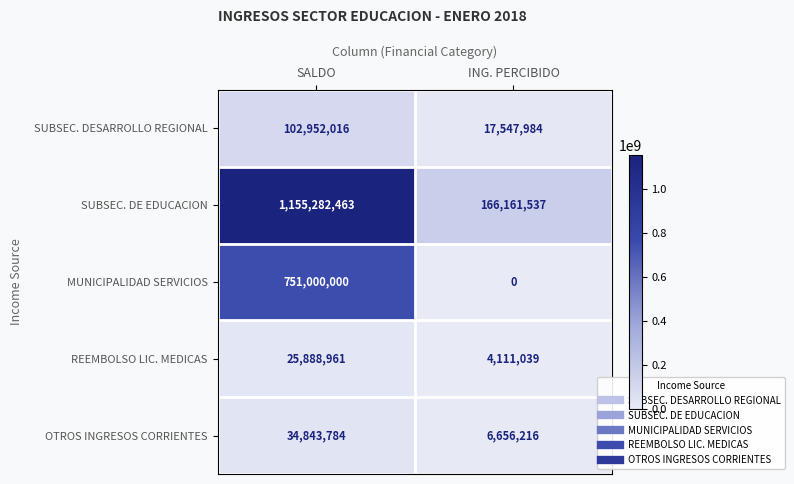

Which series has the largest total across all categories?

SUBSEC. DE EDUCACION